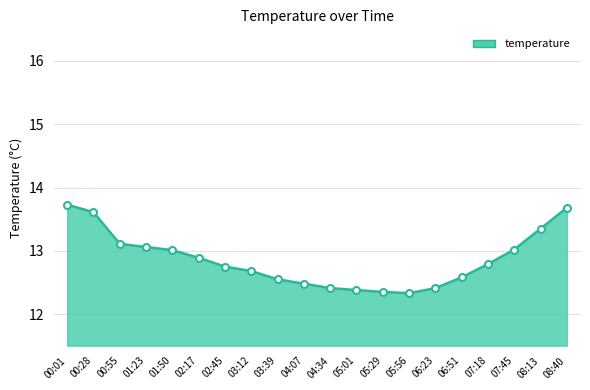

What is the ratio of the value at 06:51 to the value at 00:55?

1.0